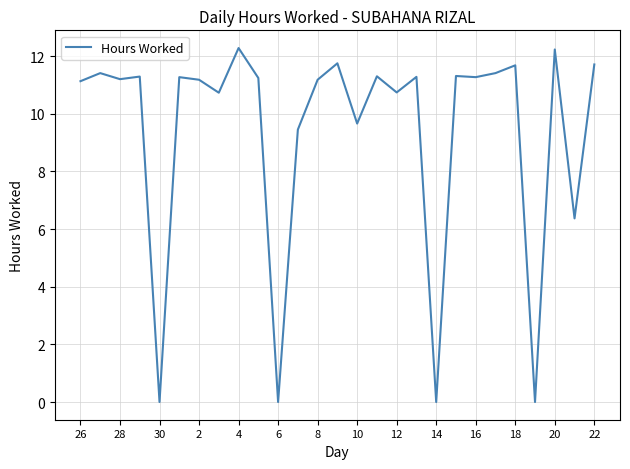

What is the difference between the maximum and minimum values?

12.3